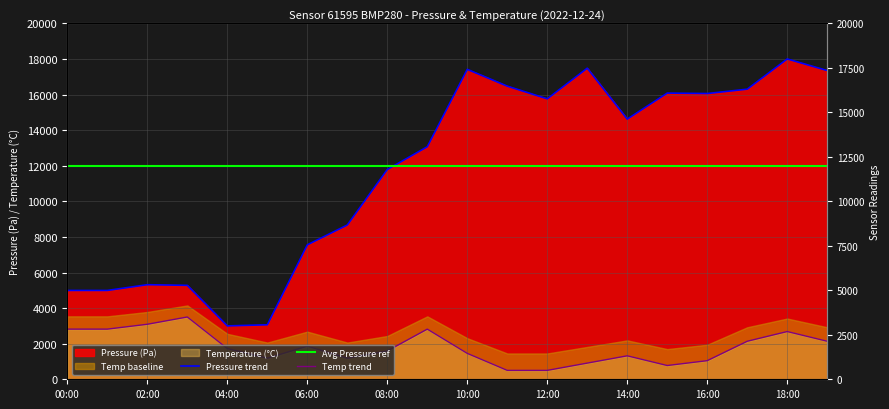

What is the approximate value of Pressure trend at 18:00?

18000.0